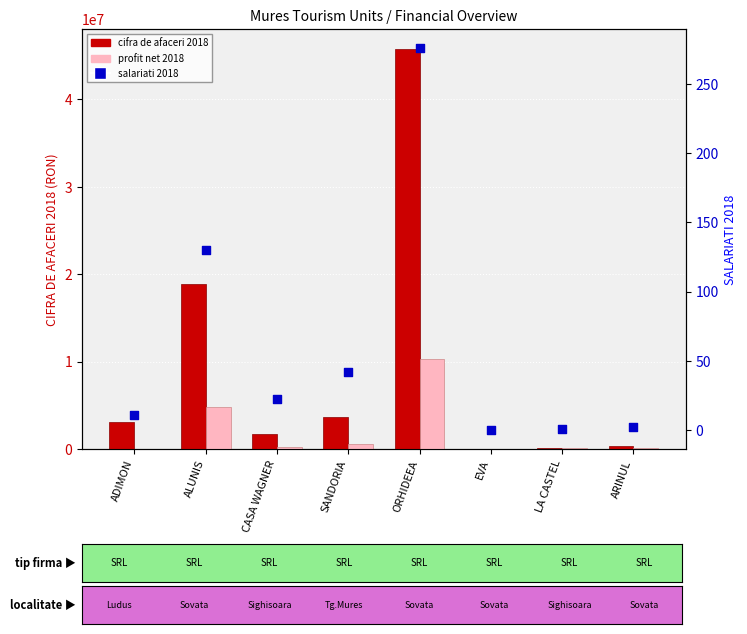

Which series has the largest total across all categories?

cifra de afaceri 2018